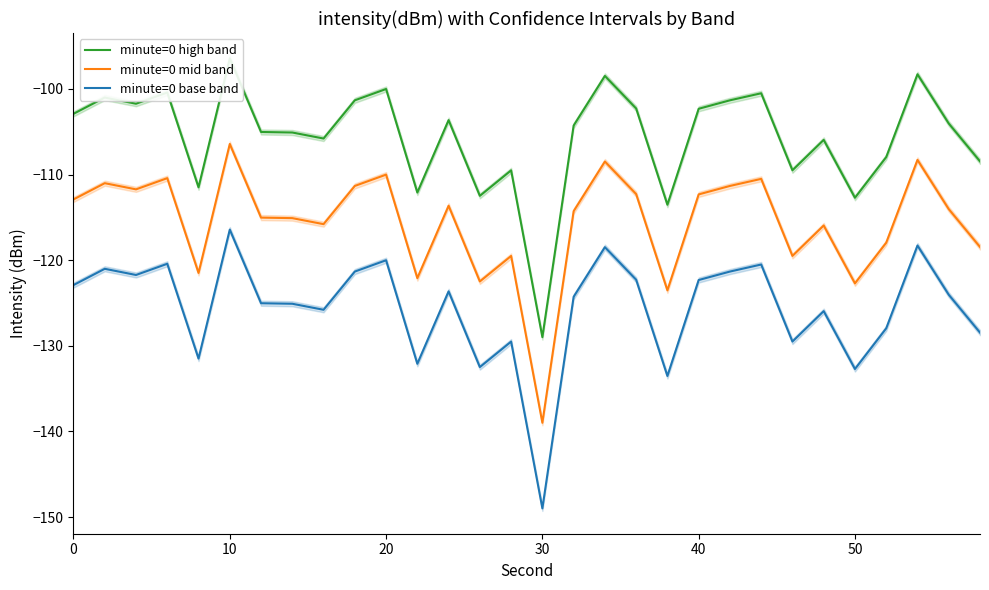

Which series has the largest range (max minus min)?

minute=0 high band